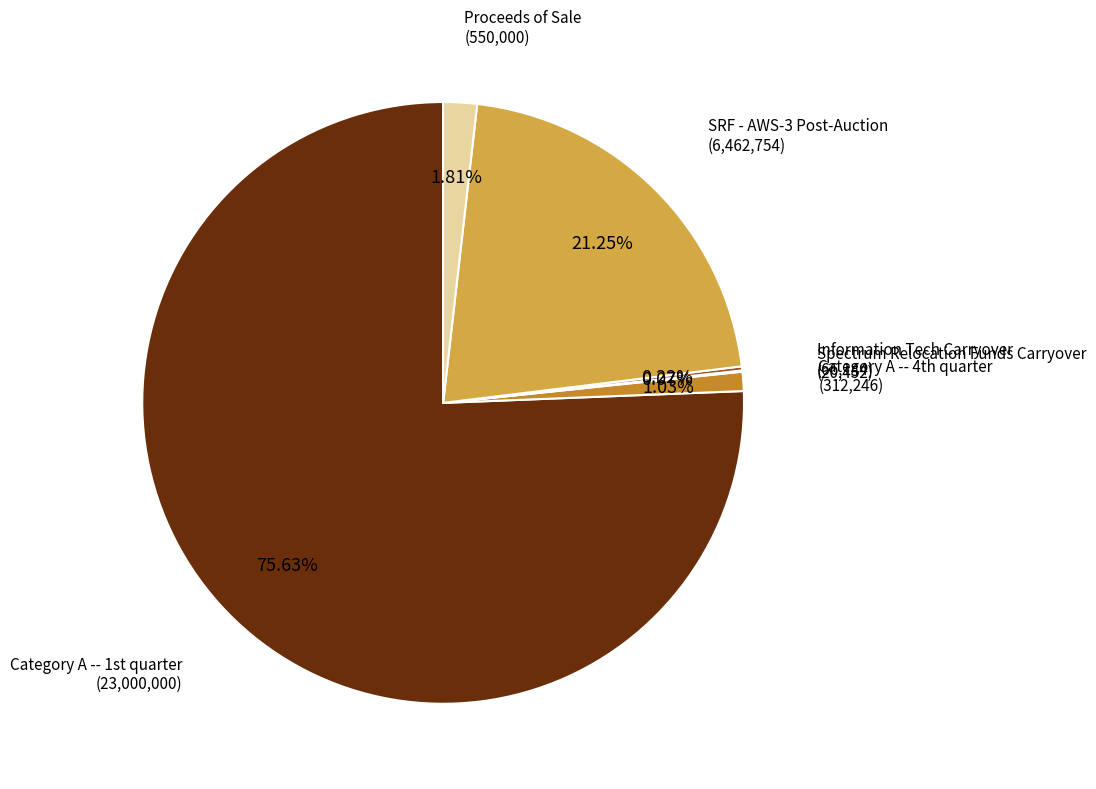

Is there any slice that represents more than half of the pie?

Yes